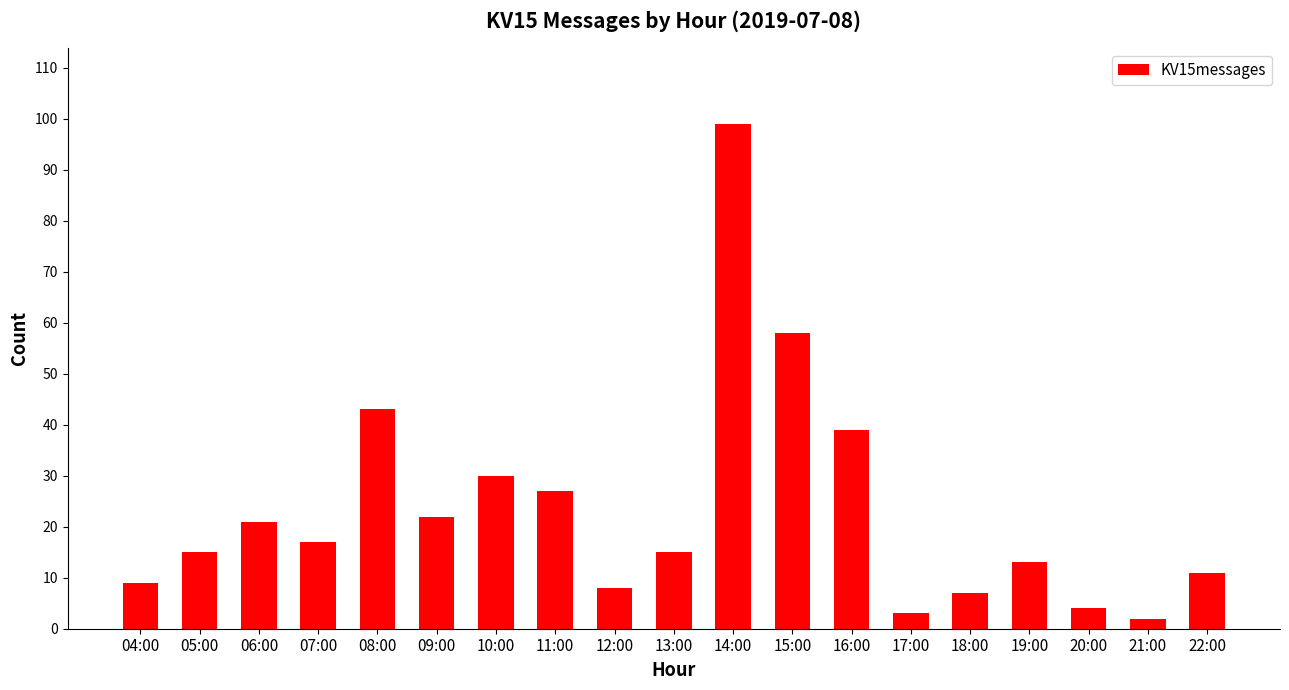

How many data points does each series have?

19